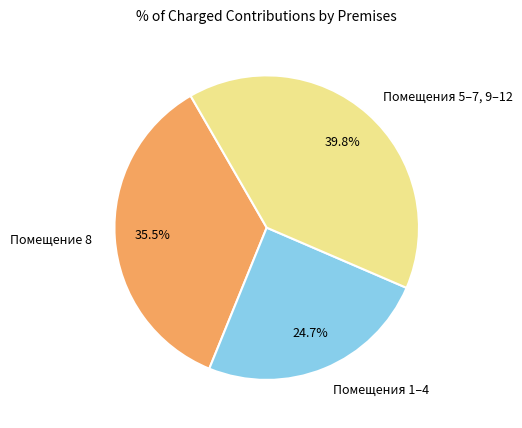

Does any single category account for the majority?

No